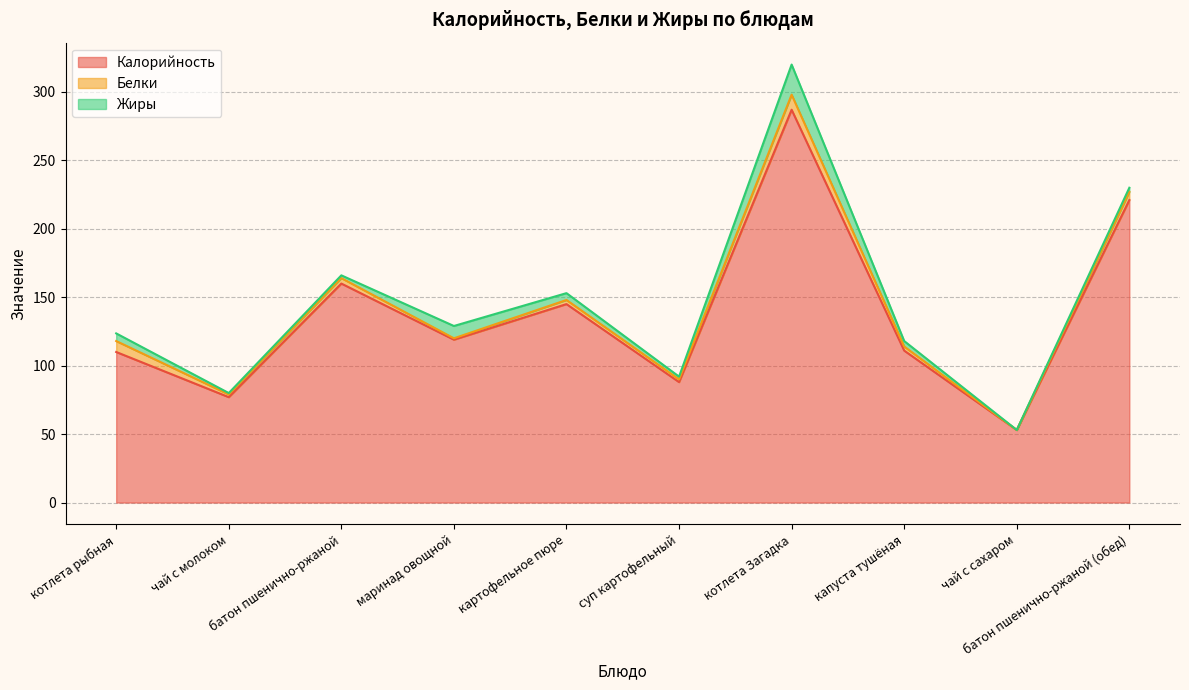

Does the chart have visible grid lines?

Yes